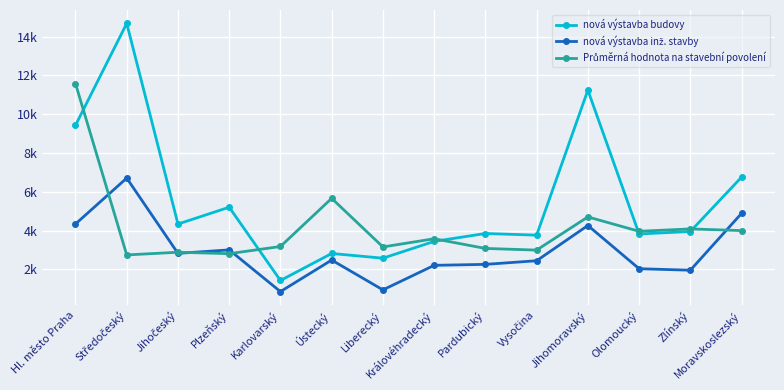

What is the lowest value of the Průměrná hodnota na stavební povolení series?

2741